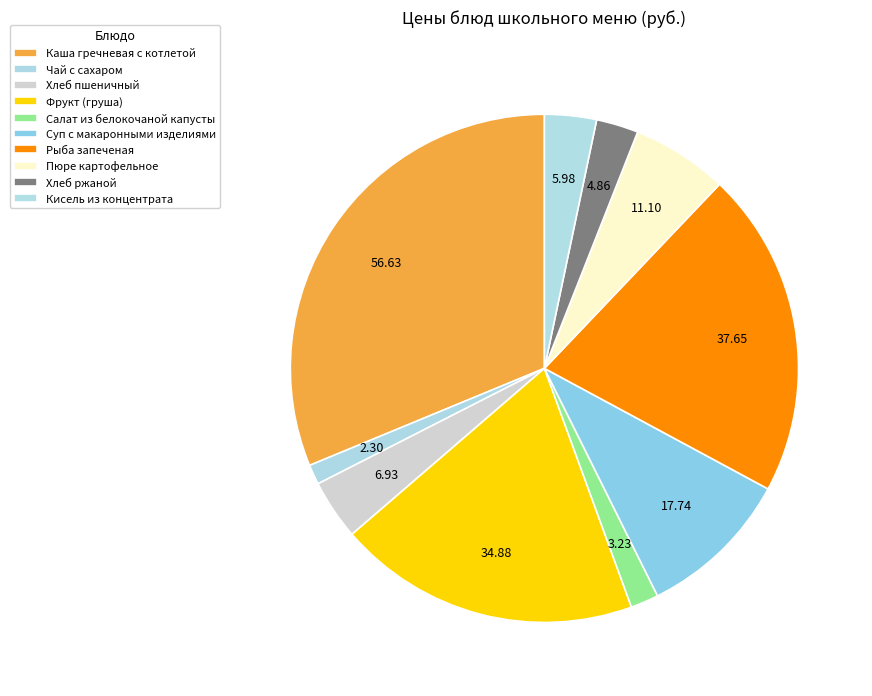

How many slices are in this pie chart?

10